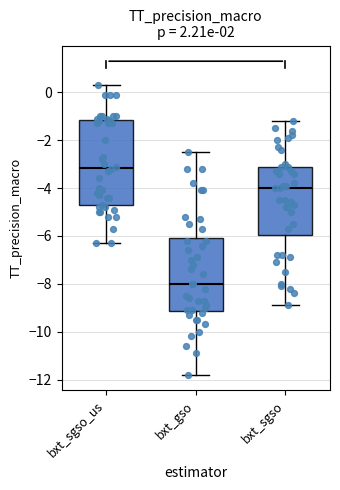

Which box is the tallest, from its lower edge to its upper edge?

bxt_sgso_us